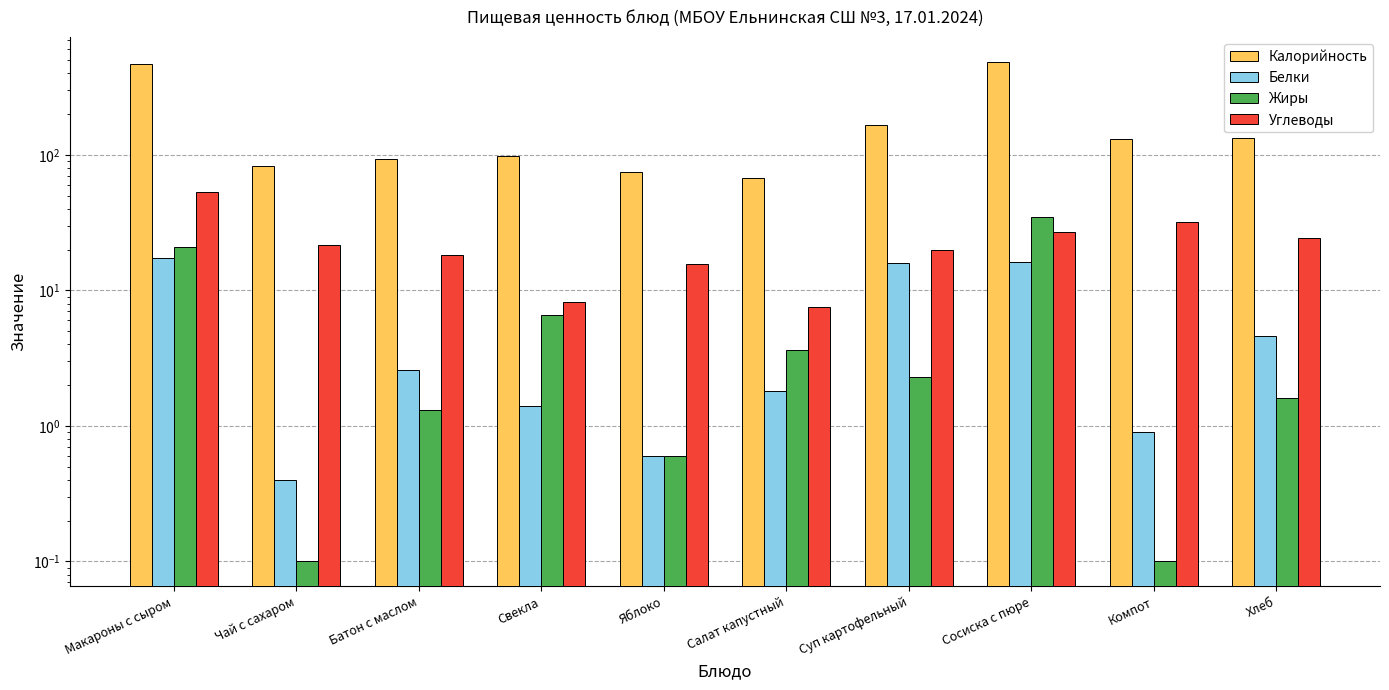

Is it true that Калорийность equals 83.4 at Чай с сахаром?

True